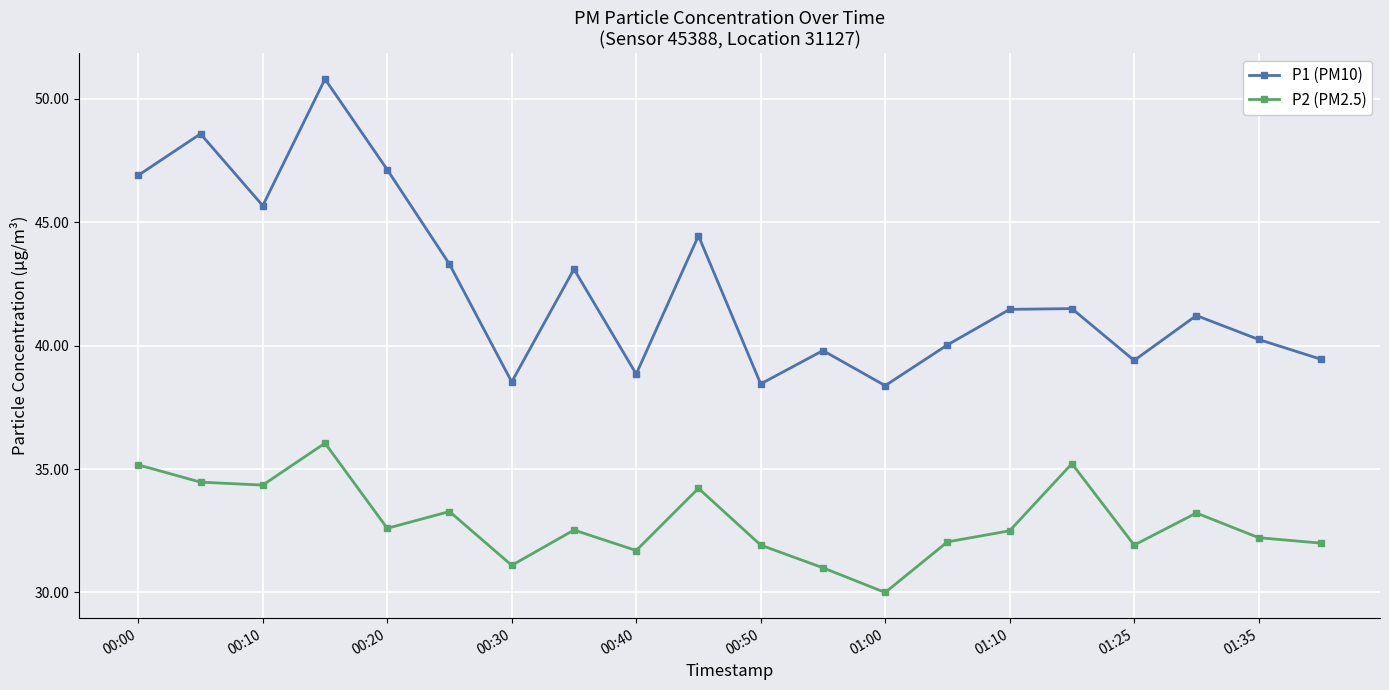

Which series has the widest spread of values?

P1 (PM10)